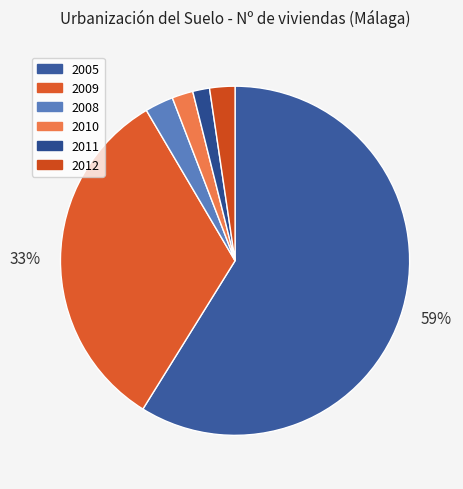

To the nearest percent, what is the difference between the largest and smallest slice percentages?

57%